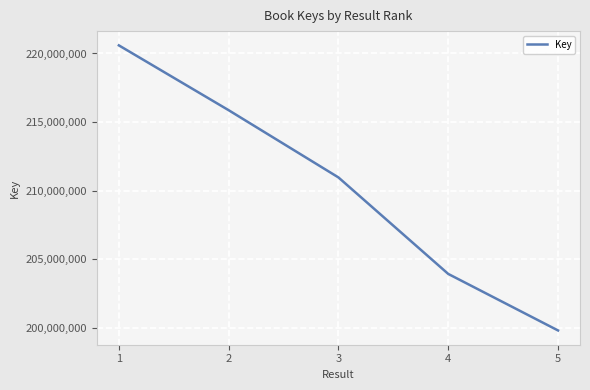

The chart shows a value of 102977601 at 4. True or false?

False